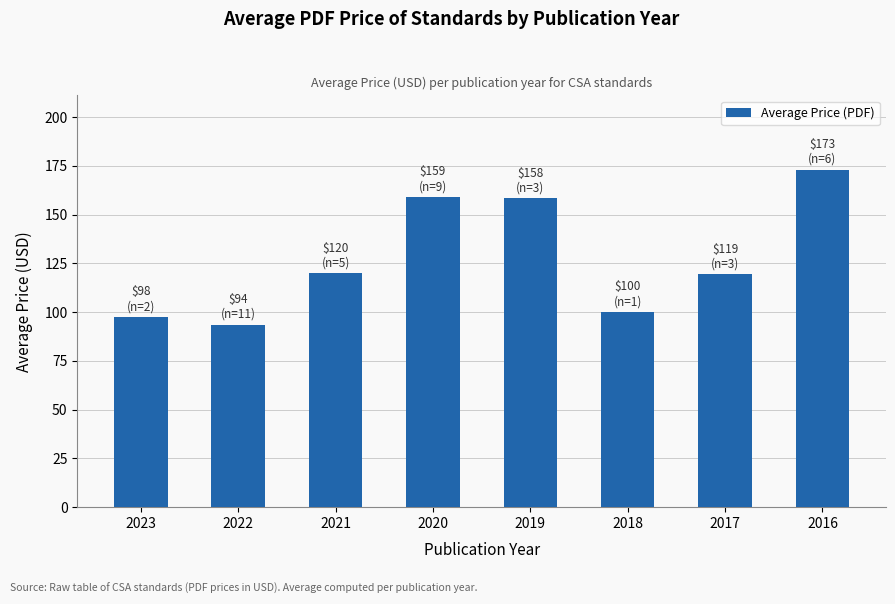

Read the value at 2021.

119.8